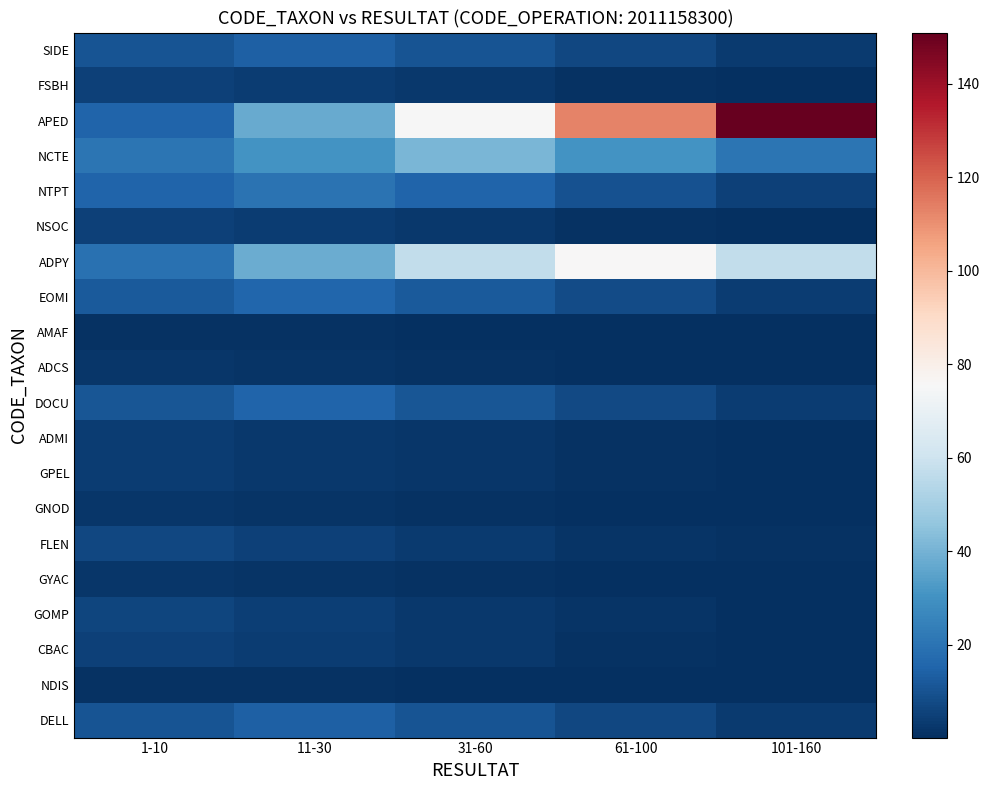

Reading right to left, list all the values displayed in this chart.

SIDE: 101-160=3.5	61-100=7.0	31-60=10.5	11-30=14.0	1-10=10.5
FSBH: 101-160=0.5	61-100=1.2	31-60=2.5	11-30=3.8	1-10=5.0
APED: 101-160=151.0	61-100=113.2	31-60=75.5	11-30=37.8	1-10=15.1
NCTE: 101-160=20.5	61-100=30.8	31-60=41.0	11-30=30.8	1-10=20.5
NTPT: 101-160=5.0	61-100=10.0	31-60=15.0	11-30=20.0	1-10=15.0
NSOC: 101-160=0.5	61-100=1.2	31-60=2.5	11-30=3.8	1-10=5.0
ADPY: 101-160=57.0	61-100=76.0	31-60=57.0	11-30=38.0	1-10=19.0
EOMI: 101-160=4.0	61-100=8.0	31-60=12.0	11-30=16.0	1-10=12.0
AMAF: 101-160=0.1	61-100=0.2	31-60=0.5	11-30=0.8	1-10=1.0
ADCS: 101-160=0.2	61-100=0.5	31-60=1.0	11-30=1.5	1-10=2.0
DOCU: 101-160=3.8	61-100=7.5	31-60=11.2	11-30=15.0	1-10=11.2
ADMI: 101-160=0.4	61-100=1.0	31-60=2.0	11-30=3.0	1-10=4.0
GPEL: 101-160=0.4	61-100=1.0	31-60=2.0	11-30=3.0	1-10=4.0
GNOD: 101-160=0.2	61-100=0.5	31-60=1.0	11-30=1.5	1-10=2.0
FLEN: 101-160=0.7	61-100=1.8	31-60=3.5	11-30=5.2	1-10=7.0
GYAC: 101-160=0.2	61-100=0.5	31-60=1.0	11-30=1.5	1-10=2.0
GOMP: 101-160=0.6	61-100=1.5	31-60=3.0	11-30=4.5	1-10=6.0
CBAC: 101-160=0.5	61-100=1.2	31-60=2.5	11-30=3.8	1-10=5.0
NDIS: 101-160=0.1	61-100=0.2	31-60=0.5	11-30=0.8	1-10=1.0
DELL: 101-160=3.5	61-100=7.0	31-60=10.5	11-30=14.0	1-10=10.5